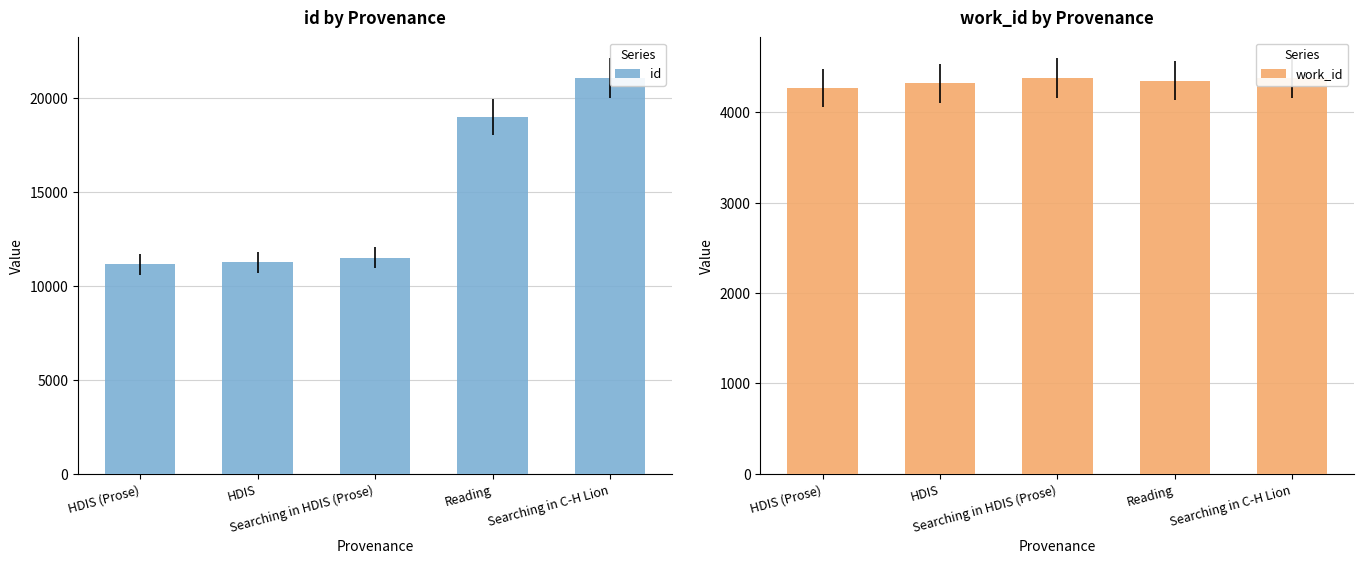

Reading right to left, extract all data points from this chart.

id: Searching in C-H Lion=21084	Reading=19004	Searching in HDIS (Prose)=11510	HDIS=11274	HDIS (Prose)=11146
work_id: Searching in C-H Lion=4380	Reading=4351	Searching in HDIS (Prose)=4380	HDIS=4323	HDIS (Prose)=4269